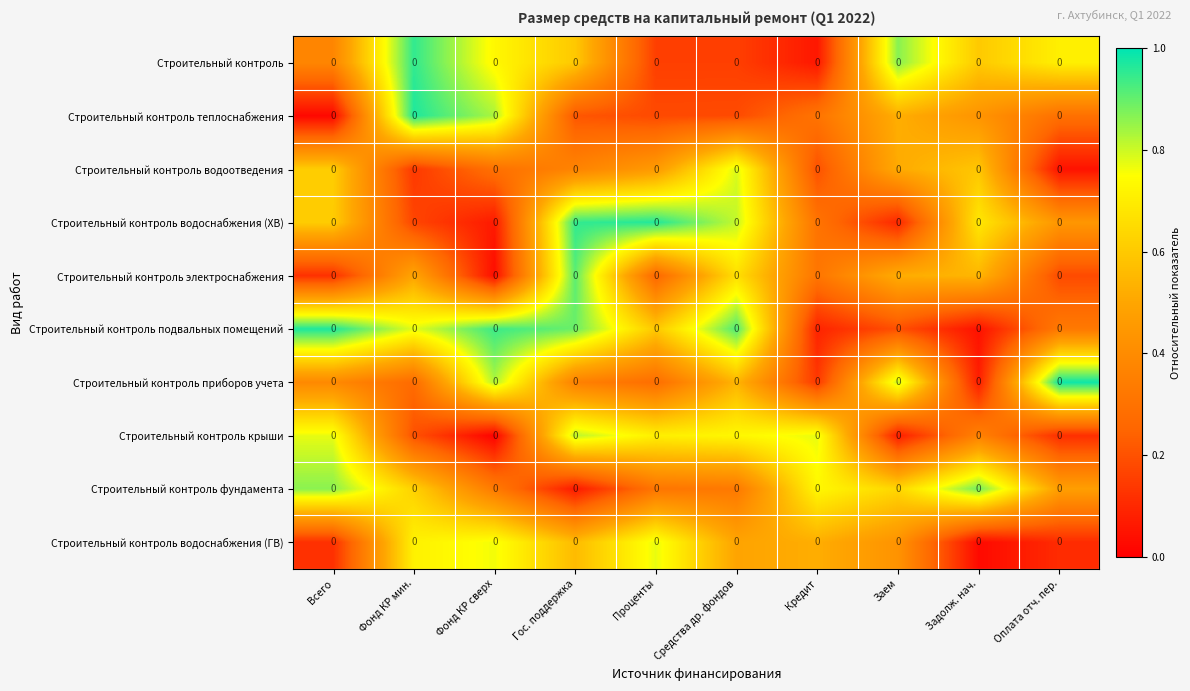

Which category has the lowest value in the Строительный контроль крыши series?

Фонд КР сверх